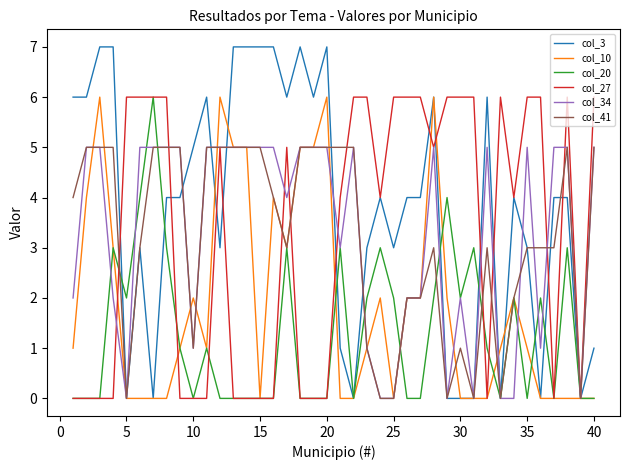

What is the greatest value displayed?

7